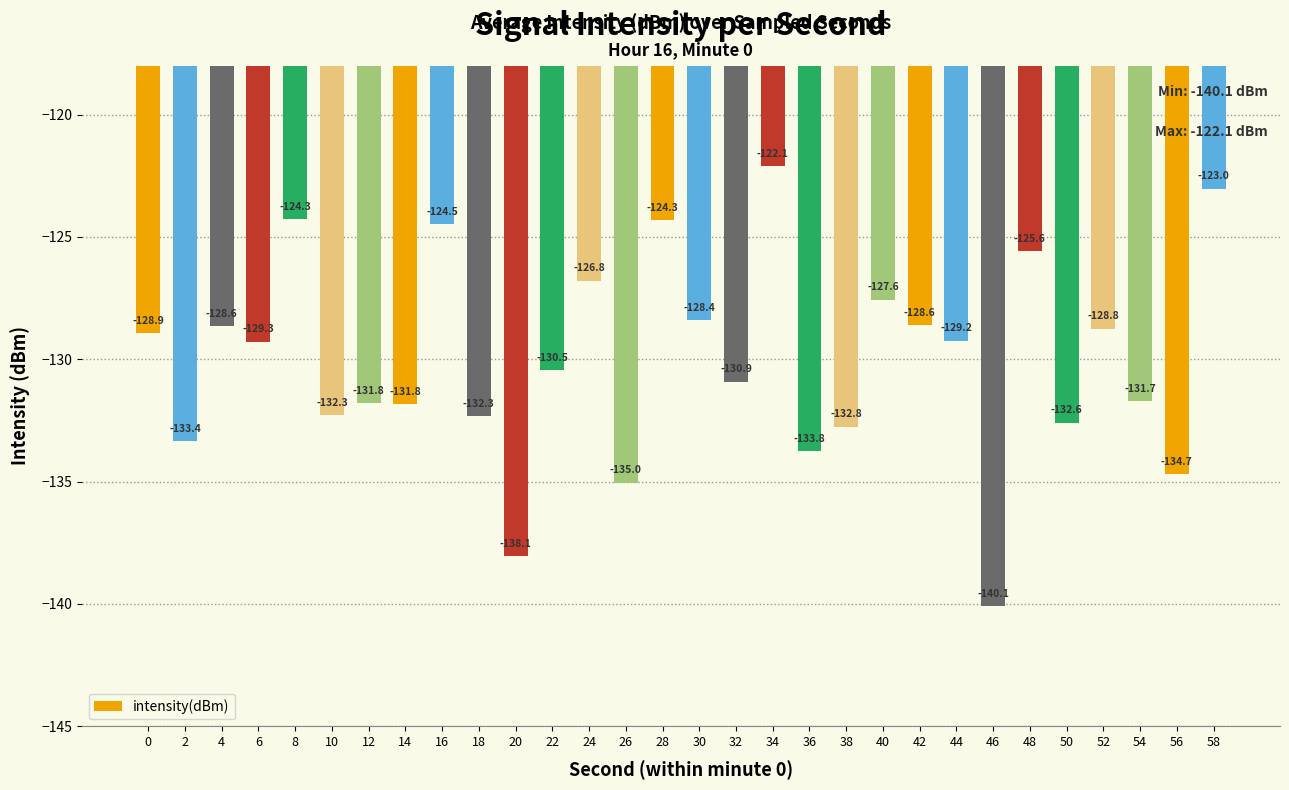

Is it true that the value at 38 is -132.8?

True